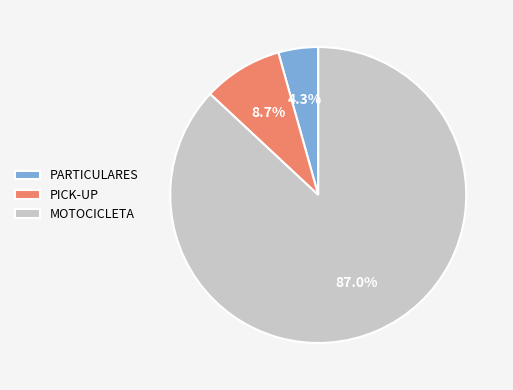

The PICK-UP slice represents 9% of the pie. True or false?

True